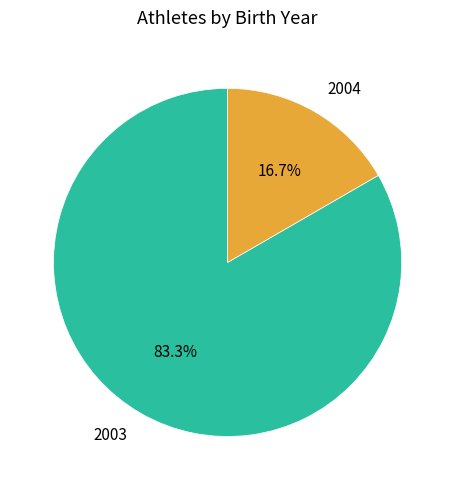

Which slice is the smallest?

2004